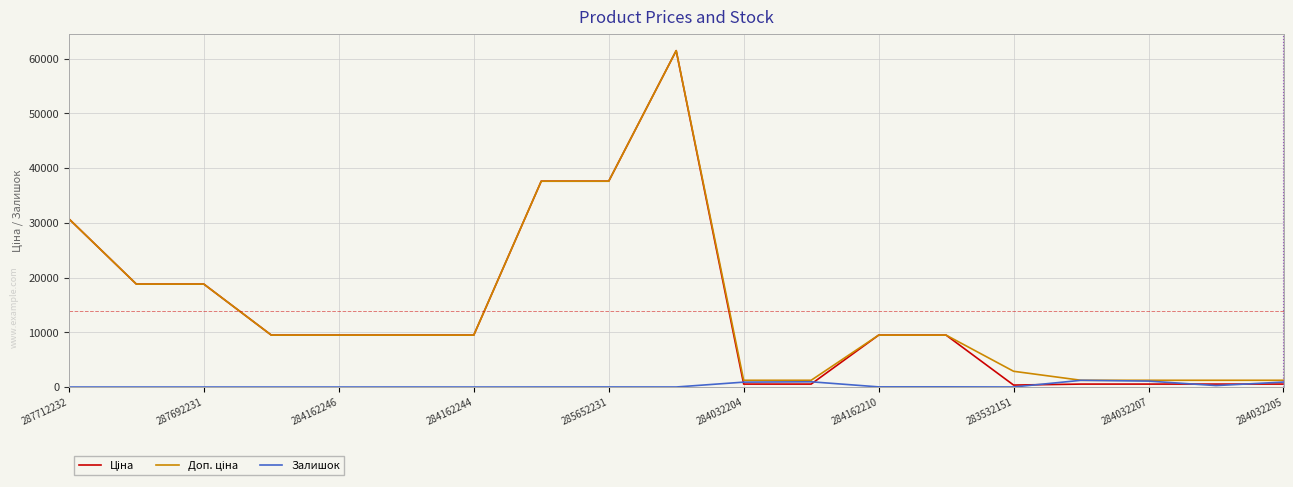

How many lines are shown in the chart?

3